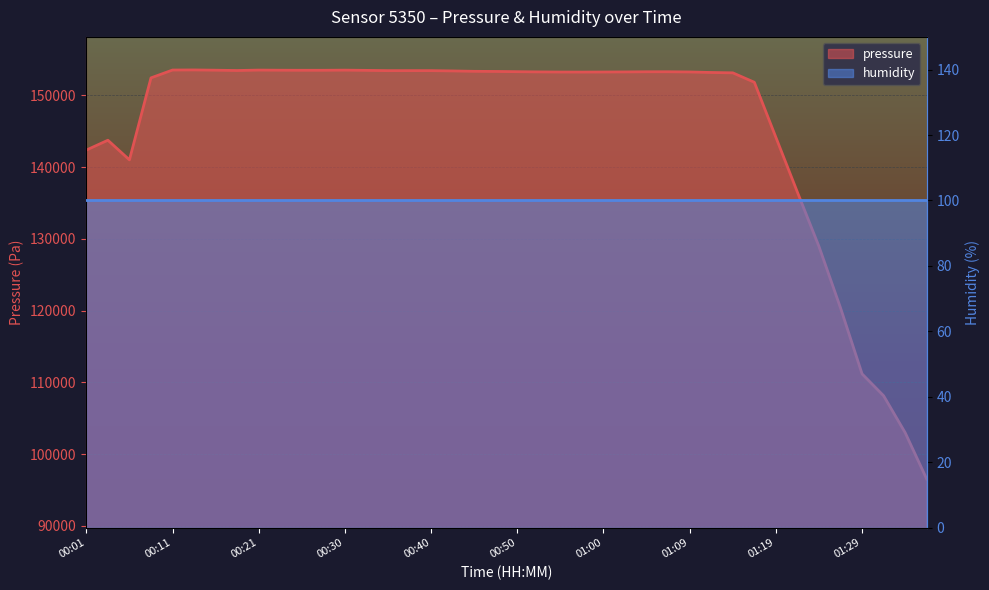

What position from the left is 00:18?

8